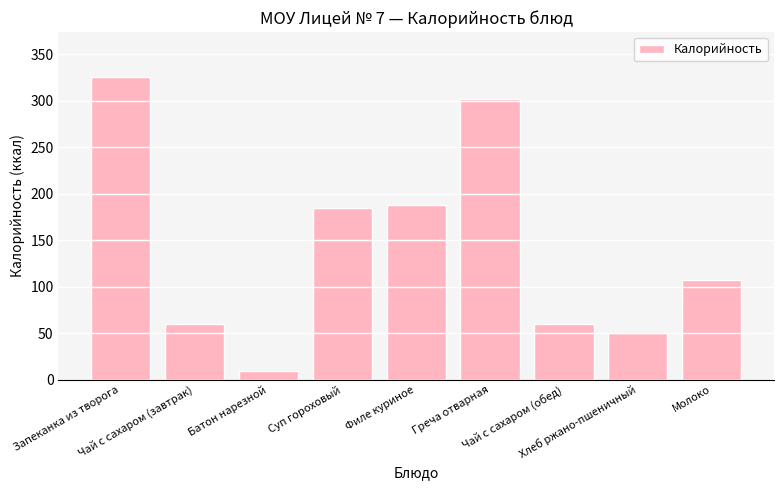

Which category has the lowest value across all series?

Батон нарезной